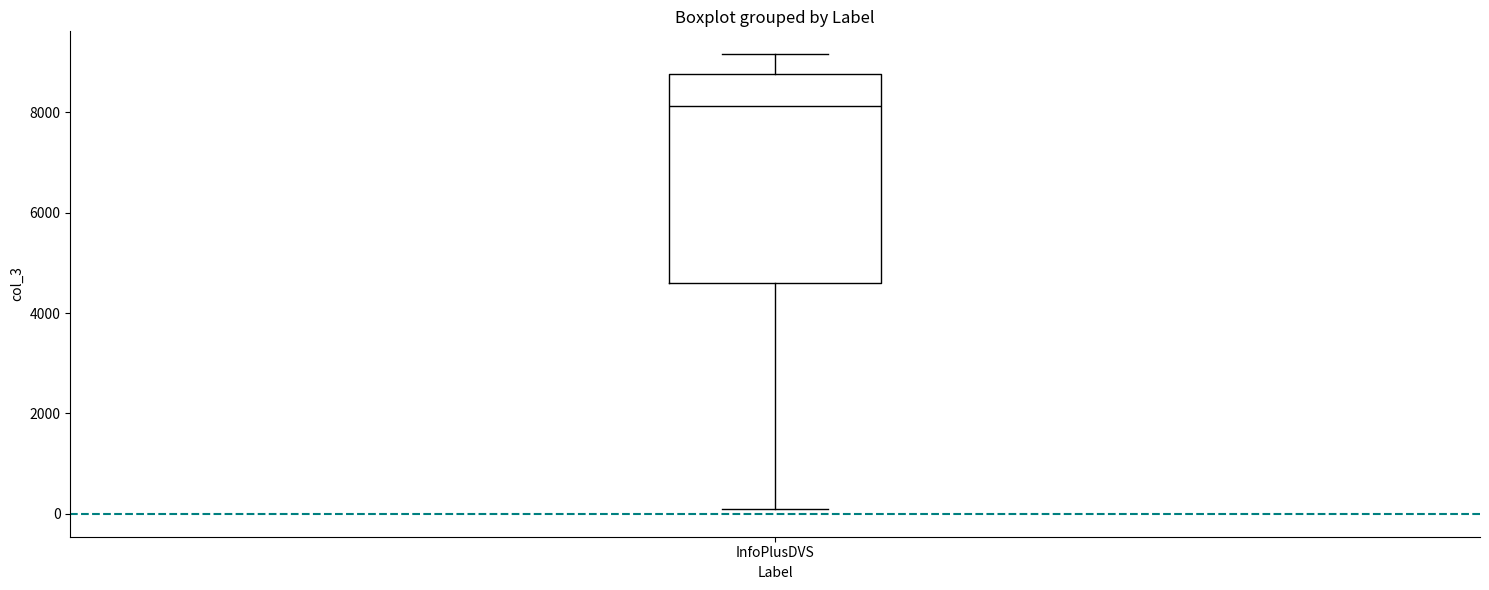

Read this box plot against the y-axis: the position of the median line, the range covered by the box, and the ends of both whiskers. The values are not printed on the chart, so give them approximately, as read against the axis.

median 8200, box 4600 to 8800, whiskers 0 to 9200